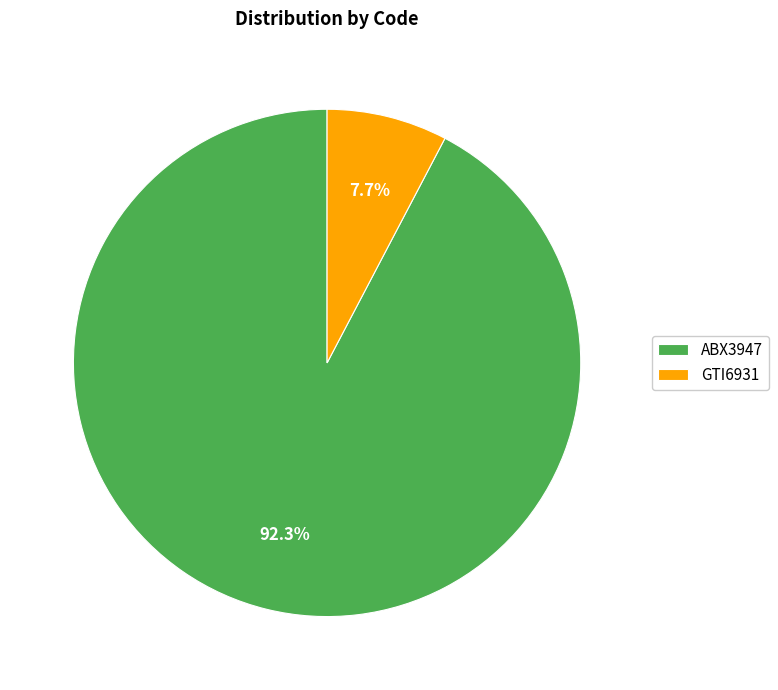

Count the number of slices in the pie.

2